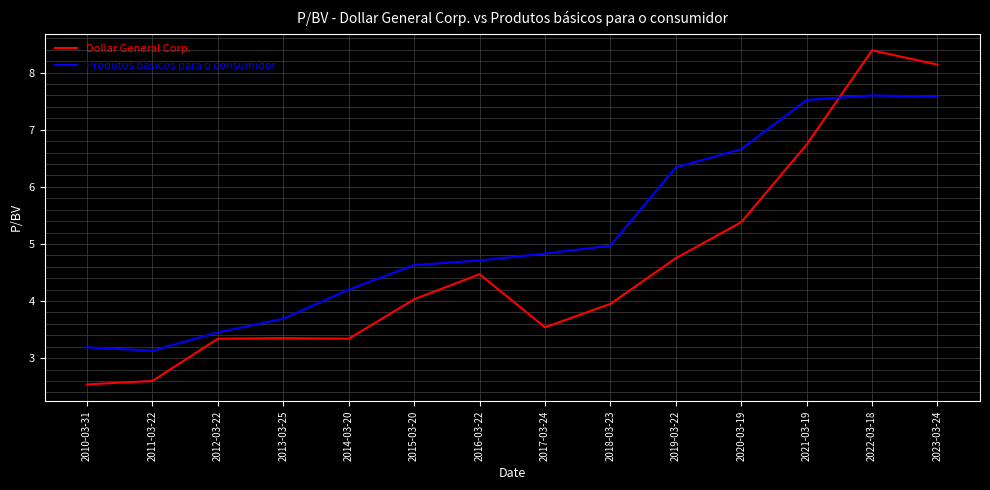

What is the difference between the maximum and second lowest values in the Dollar General Corp. series?

5.8